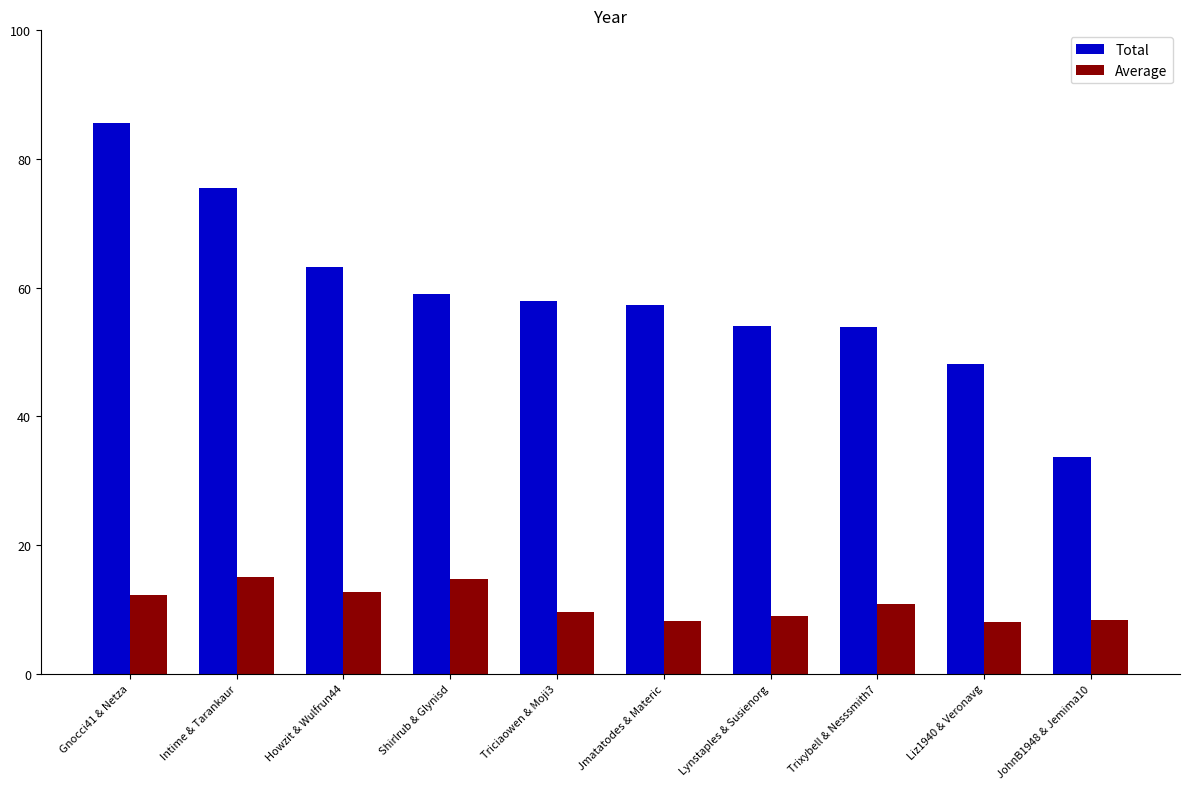

True or false: Total has a value of 63.3 at Howzit & Wulfrun44.

True